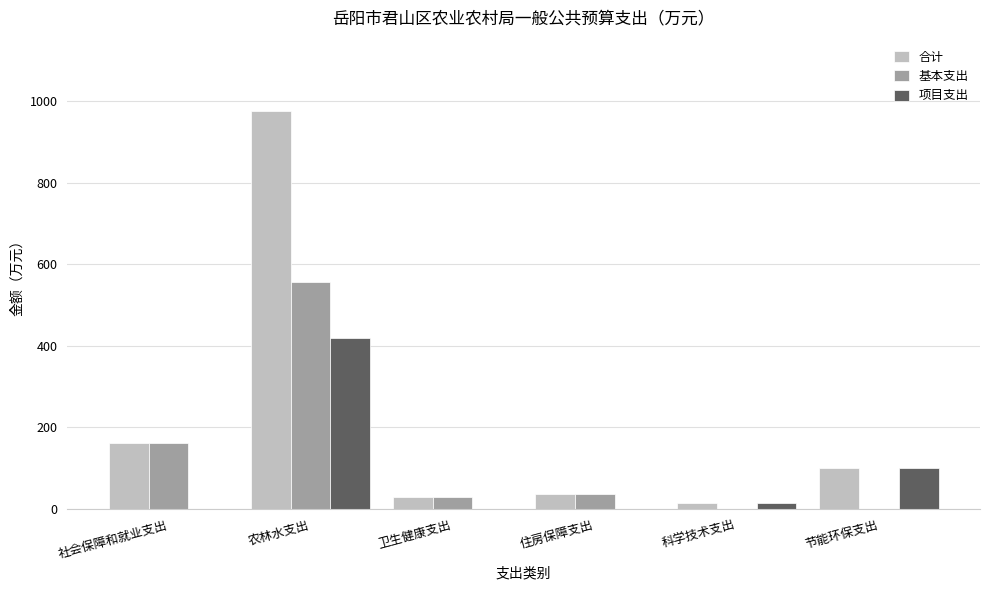

The 基本支出 series shows 36.3 at 住房保障支出. True or false?

True